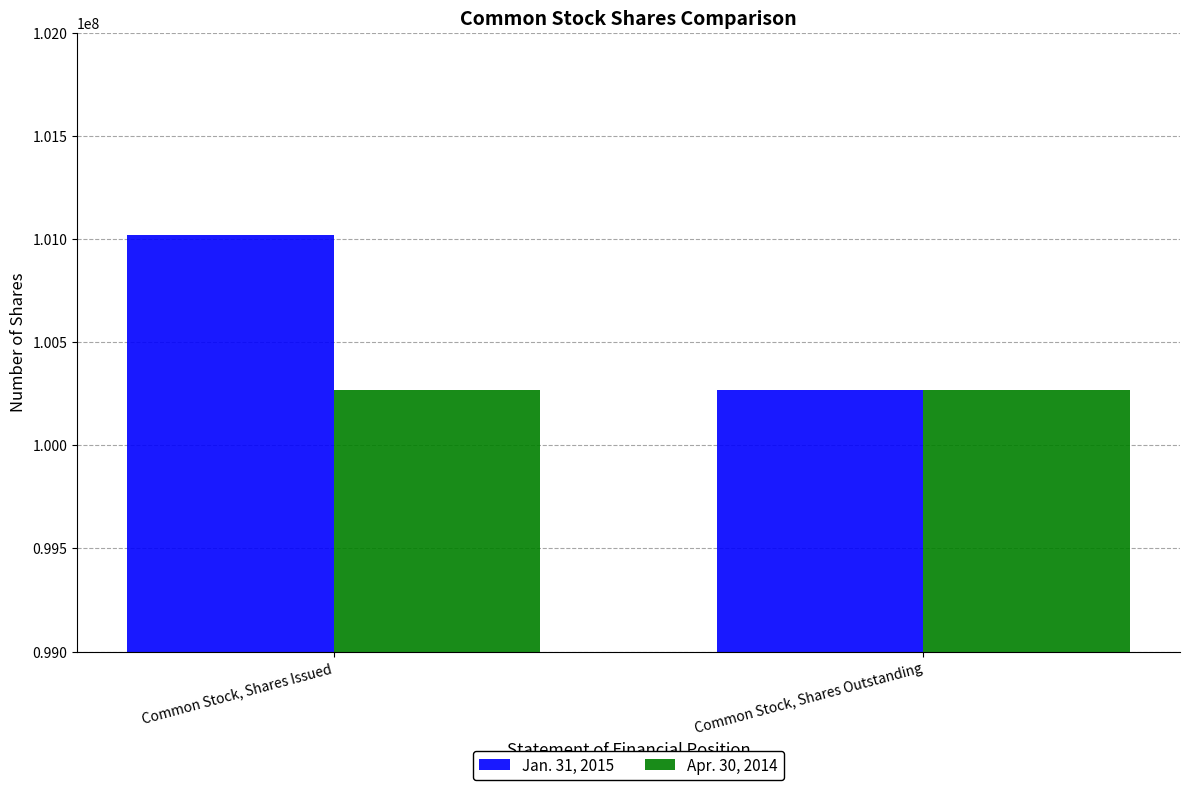

How many bars are there in each group?

2